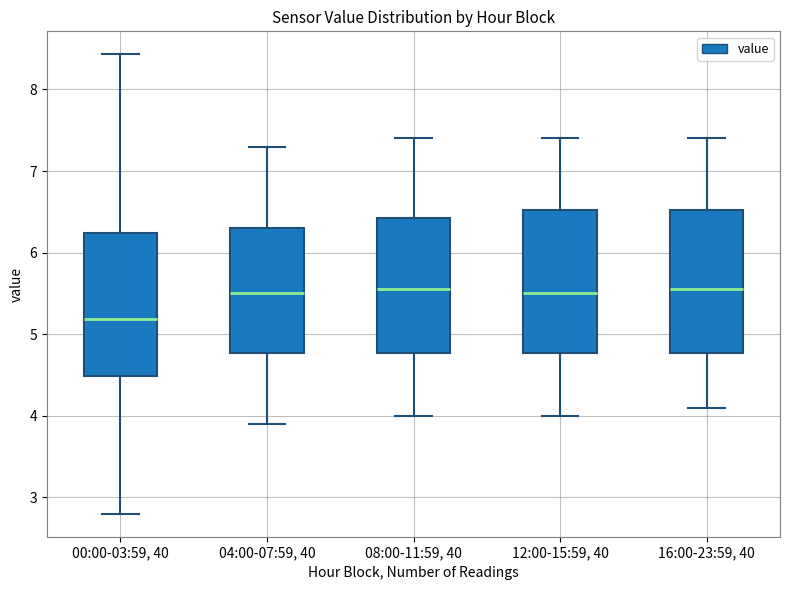

Reading left to right, read every box against the y-axis: the position of its median line, the range the box covers, and the ends of its whiskers. The values are not printed on the chart, so give them approximately, as read against the axis.

00:00-03:59, 40: median 5.2, box 4.5 to 6.2, whiskers 2.8 to 8.4
04:00-07:59, 40: median 5.5, box 4.8 to 6.3, whiskers 3.9 to 7.3
08:00-11:59, 40: median 5.6, box 4.8 to 6.4, whiskers 4.0 to 7.4
12:00-15:59, 40: median 5.5, box 4.8 to 6.5, whiskers 4.0 to 7.4
16:00-23:59, 40: median 5.6, box 4.8 to 6.5, whiskers 4.1 to 7.4